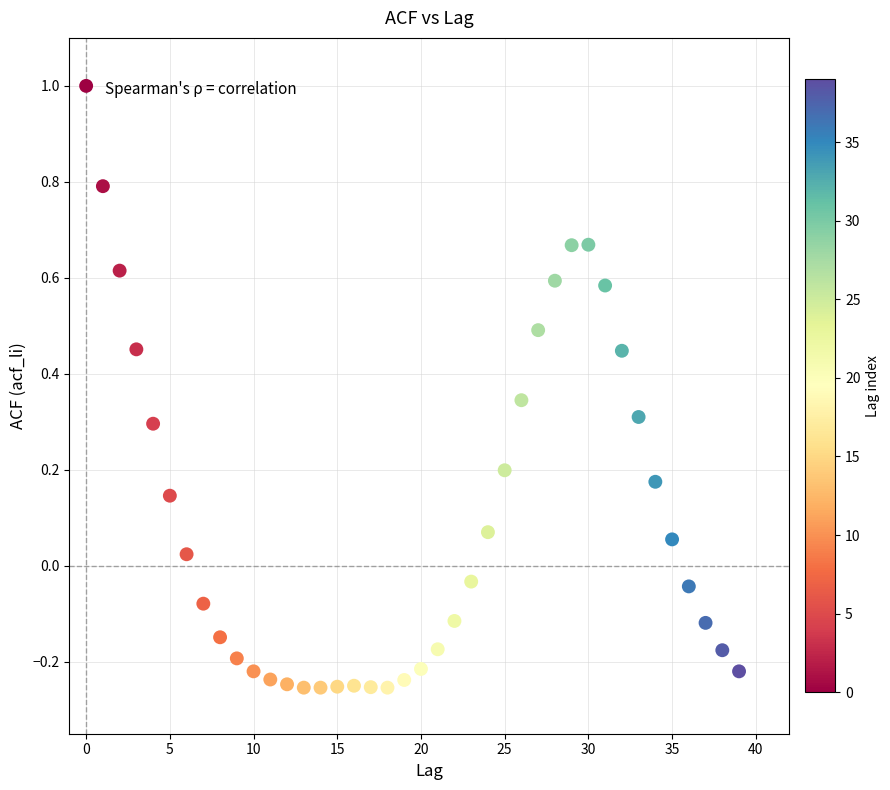

What is the range of Y values (max minus min)?

1.3